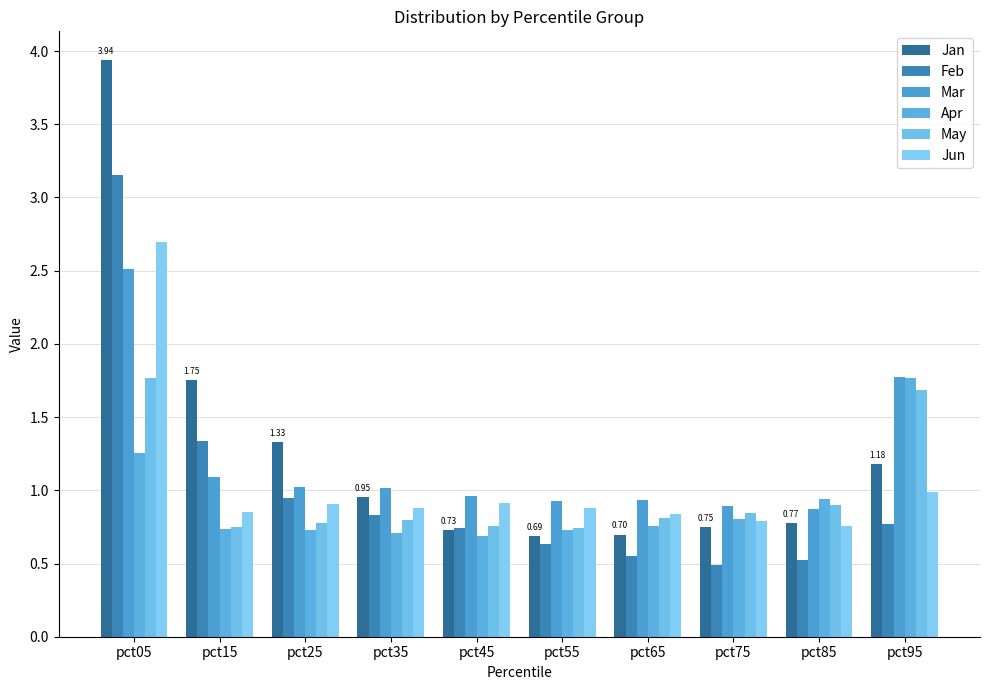

Count the number of data series in this chart.

6